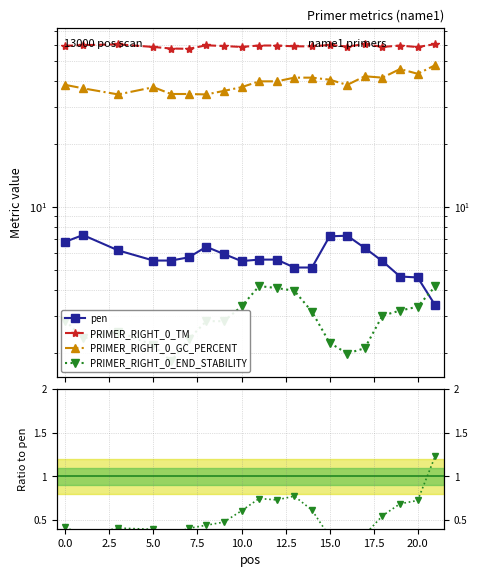

What is the value of the PRIMER_RIGHT_0_END_STABILITY point at the 8th from the left?

0.5